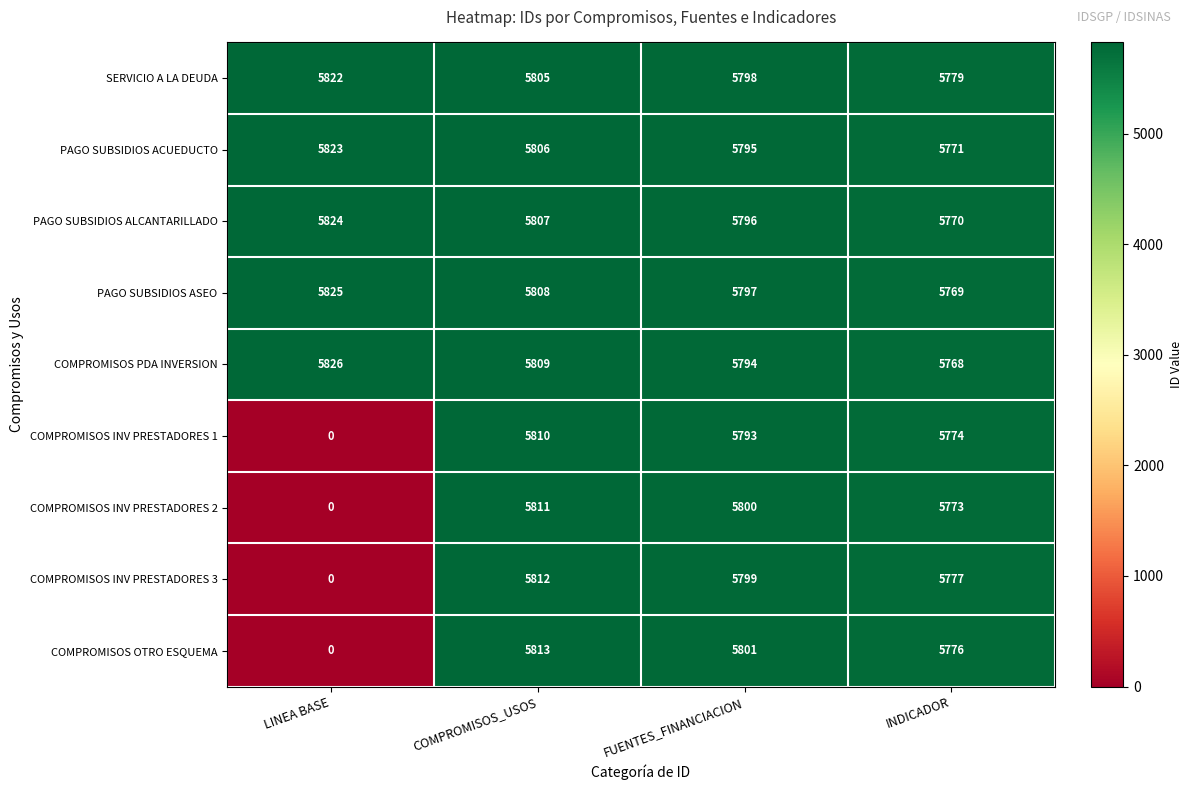

At which category is the sum across all series the highest?

COMPROMISOS_USOS